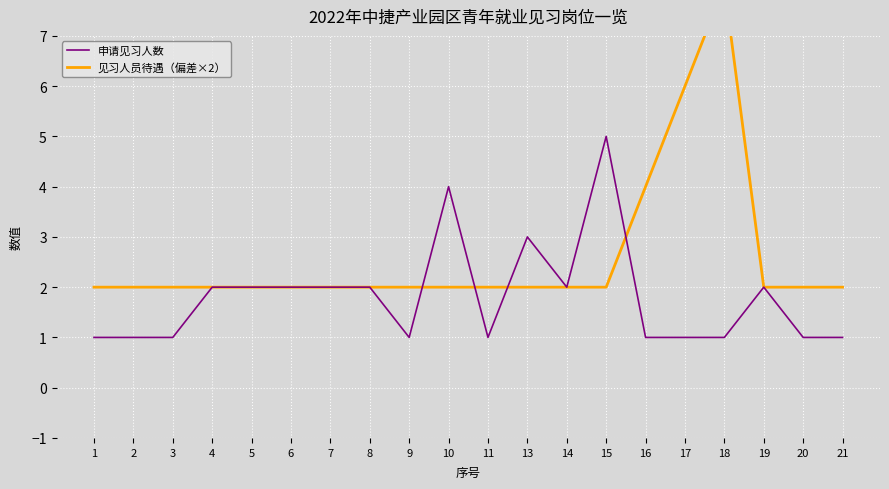

What is the smallest value displayed?

1